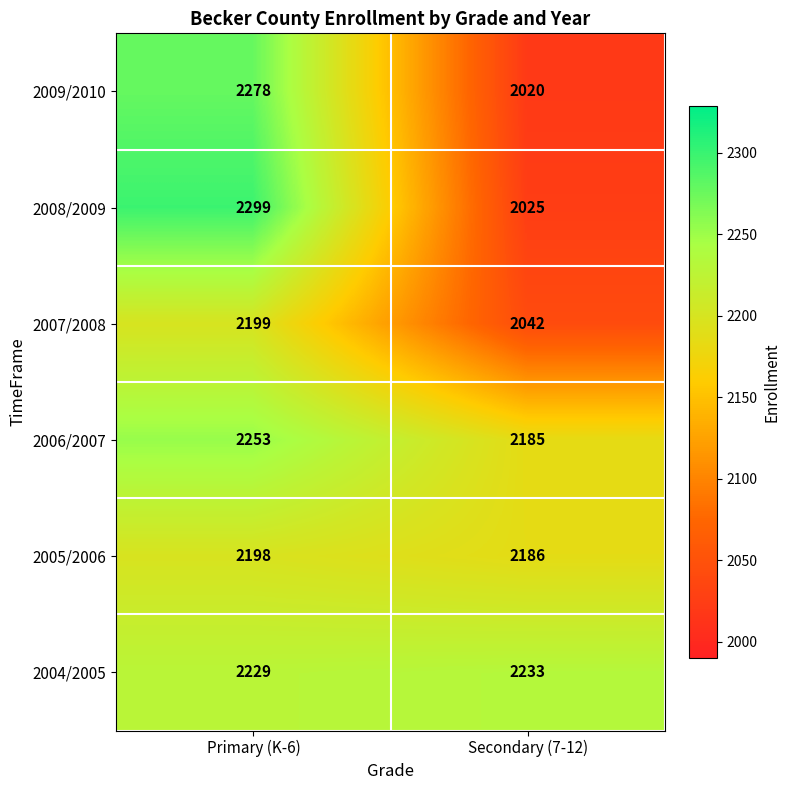

What is the sum of all 2007/2008 values?

4241